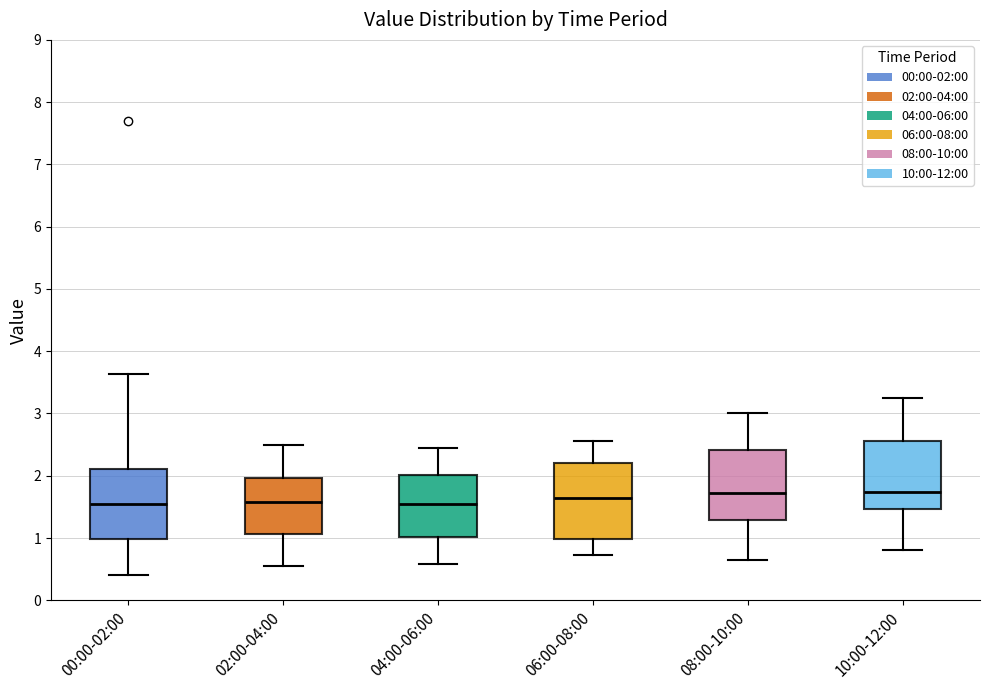

Reading left to right, transcribe this box plot: for each box, give where its median line is, the range the box spans, and where its two whiskers end, as read against the y-axis. The values are not printed on the chart, so give them approximately, as read against the axis.

00:00-02:00: median 1.6, box 1.0 to 2.1, whiskers 0.4 to 3.6
02:00-04:00: median 1.6, box 1.1 to 2.0, whiskers 0.6 to 2.5
04:00-06:00: median 1.6, box 1.0 to 2.0, whiskers 0.6 to 2.5
06:00-08:00: median 1.6, box 1.0 to 2.2, whiskers 0.7 to 2.6
08:00-10:00: median 1.7, box 1.3 to 2.4, whiskers 0.7 to 3.0
10:00-12:00: median 1.7, box 1.5 to 2.6, whiskers 0.8 to 3.3